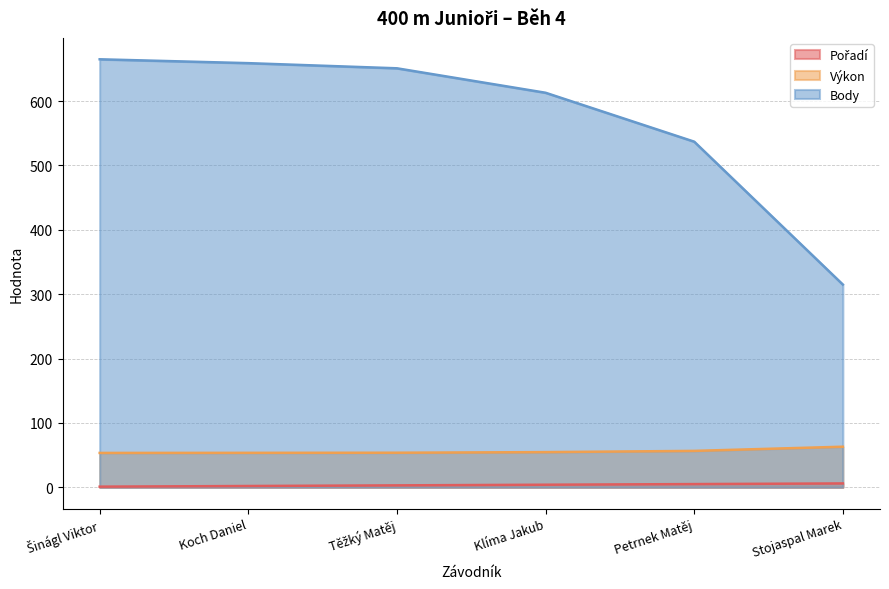

List the series in order of their peak value, lowest first.

Pořadí, Výkon, Body